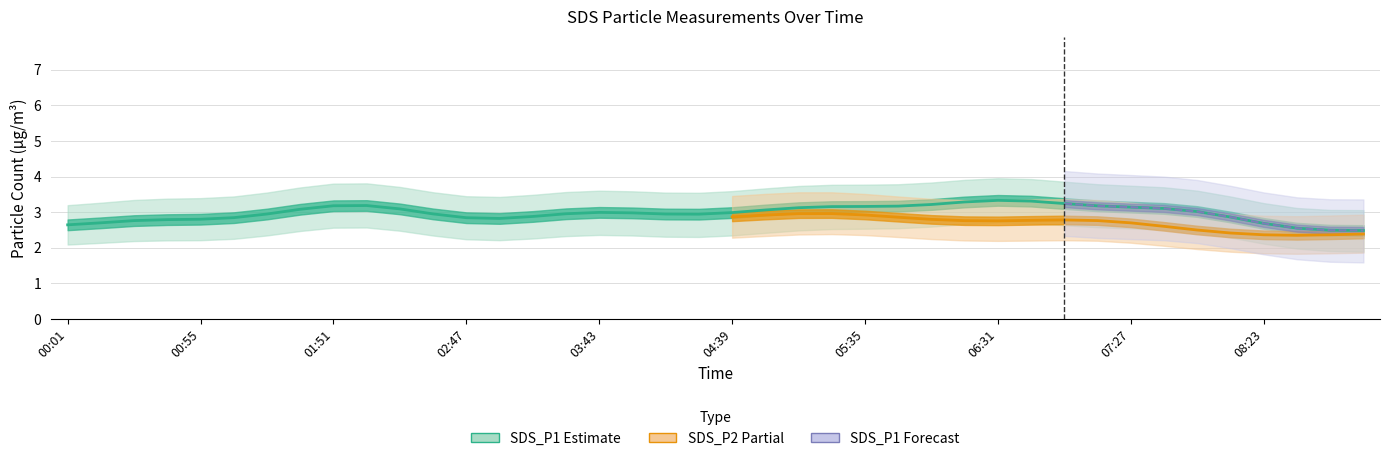

Is it true that SDS_P2_upper equals 3.1 at 07:41?

True